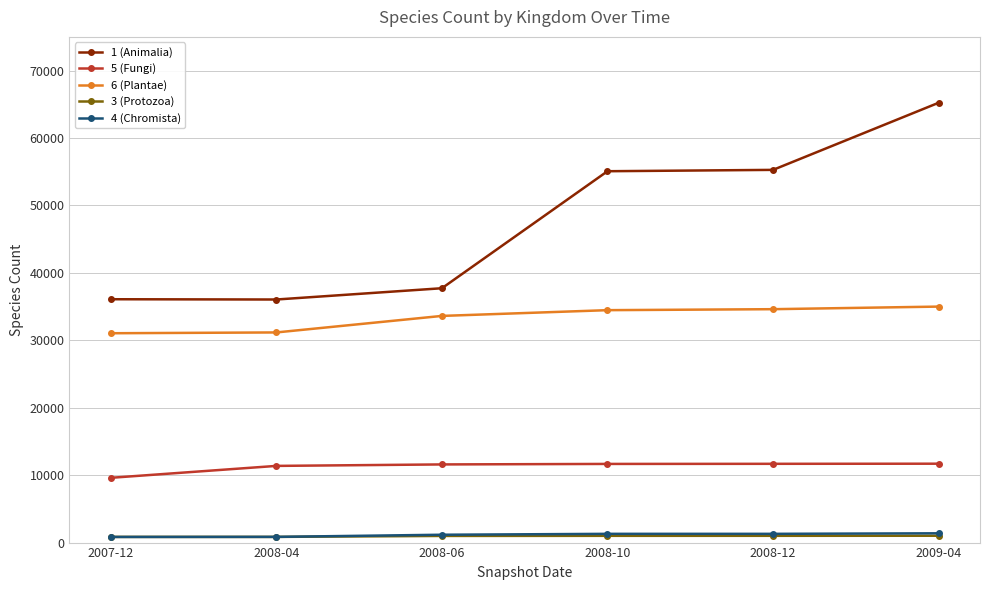

Which category has the highest value across all series?

2009-04